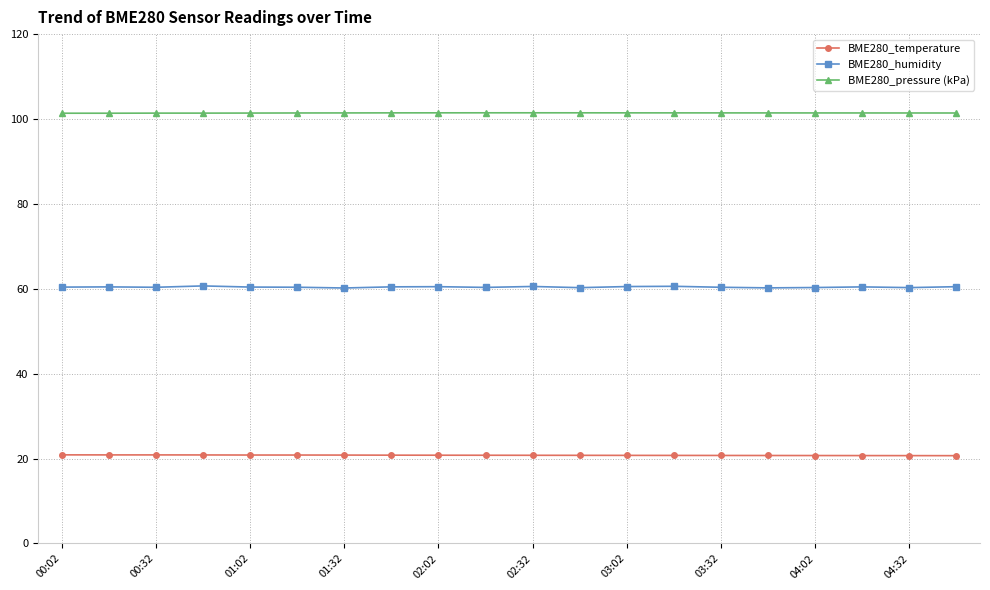

What is the value of the BME280_temperature point at the 5th from the left?

20.8